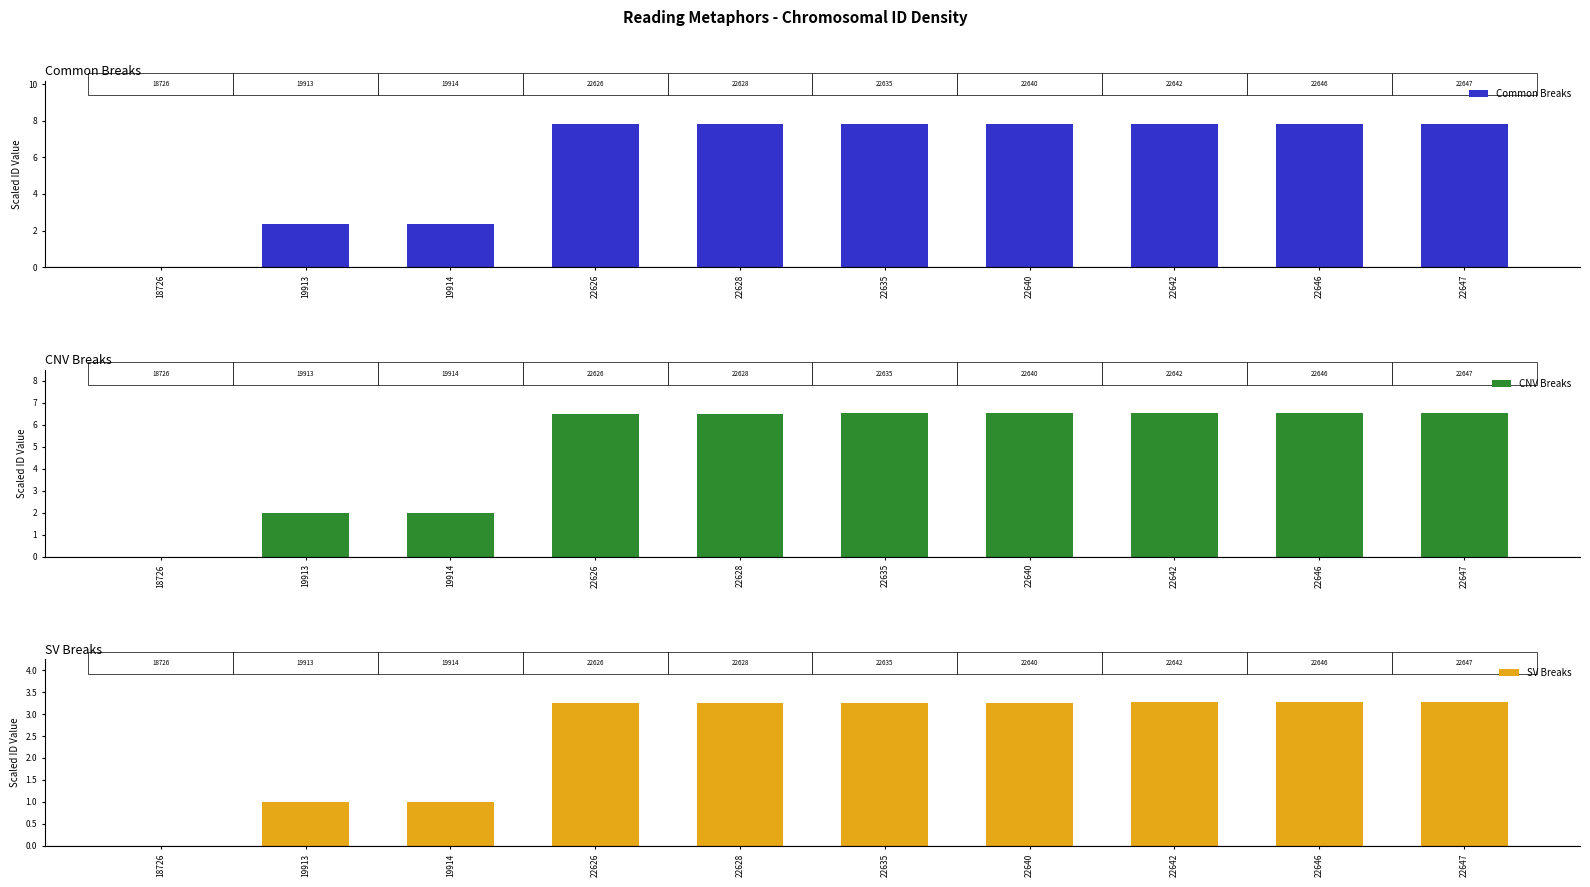

What is the difference between the second highest and minimum values in the Common Breaks series?

7.8